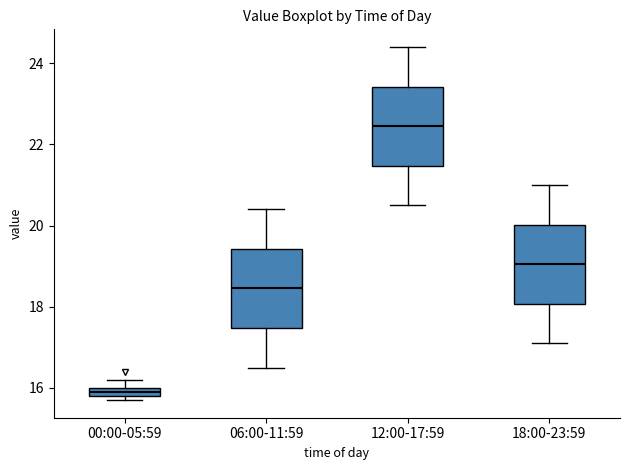

Which box's median line is the highest?

12:00-17:59